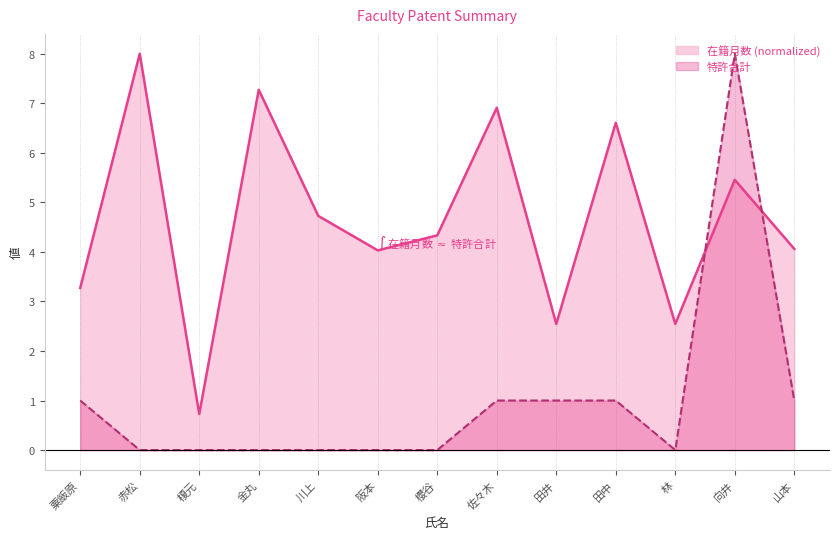

At which label does 在籍月数 first exceed 4?

赤松